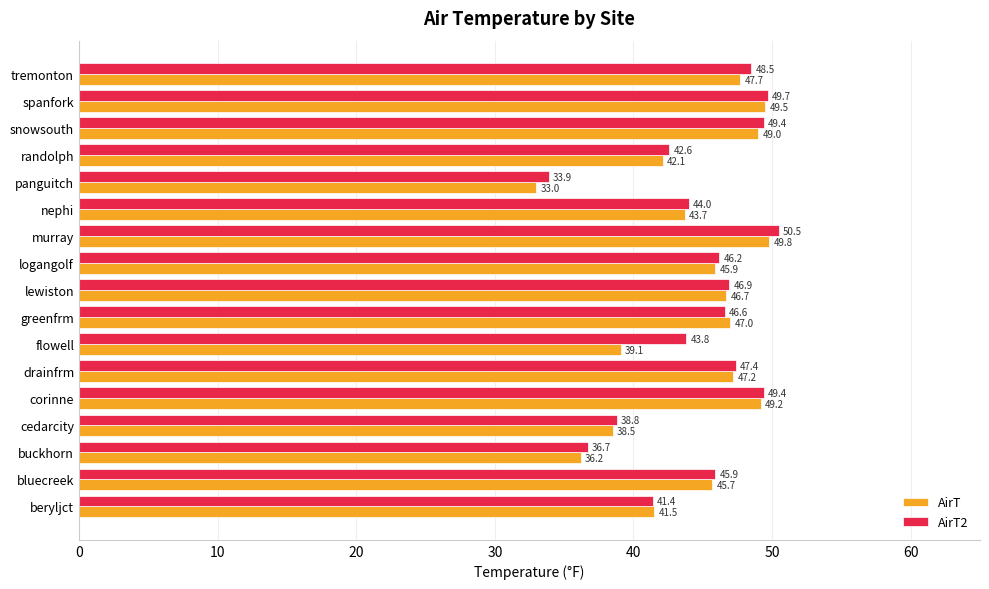

What is the difference between the highest and lowest values at murray?

0.7